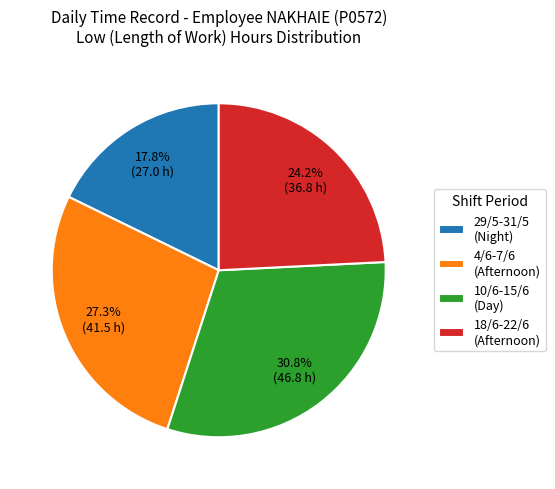

How many segments does this pie chart have?

4